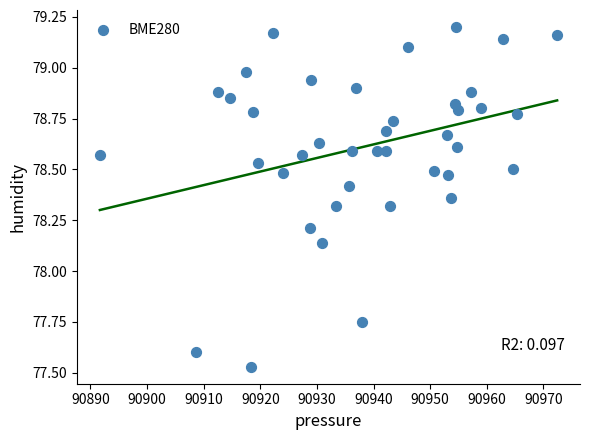

What is the range of Y values (max minus min)?

1.7